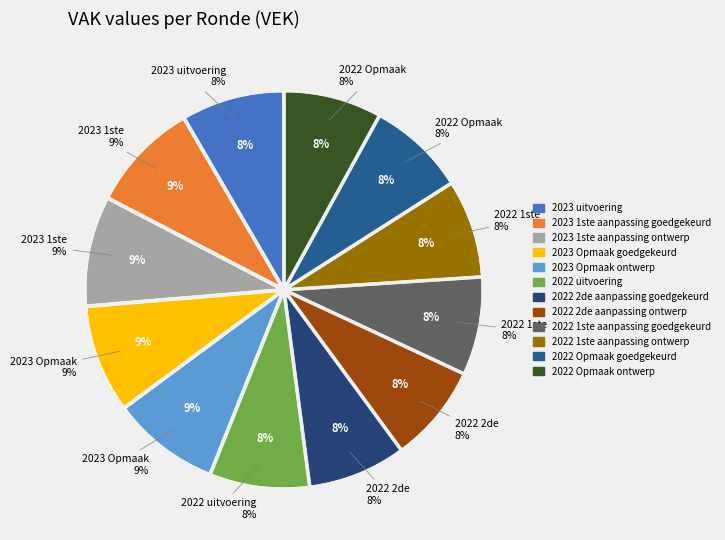

The 2022 1ste aanpassing ontwerp slice represents 19% of the pie. True or false?

False